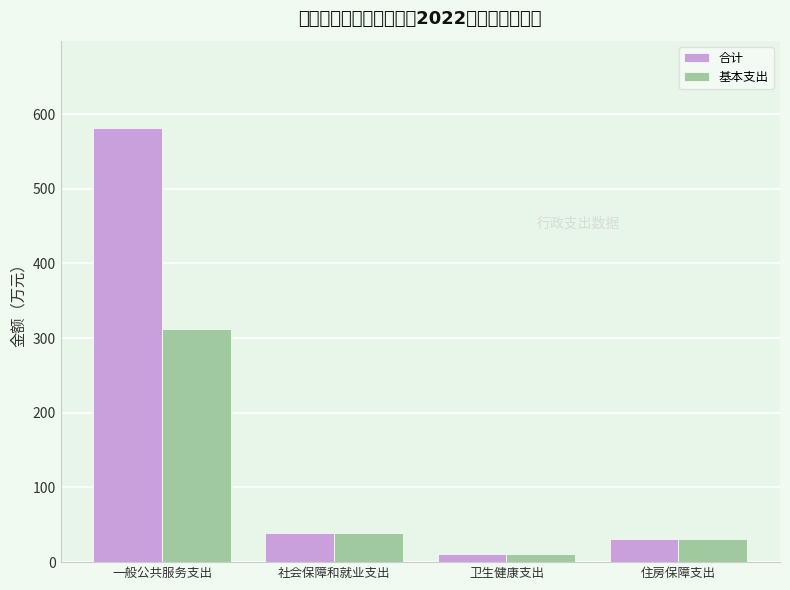

Is it true that 基本支出 equals 11.0 at 卫生健康支出?

True